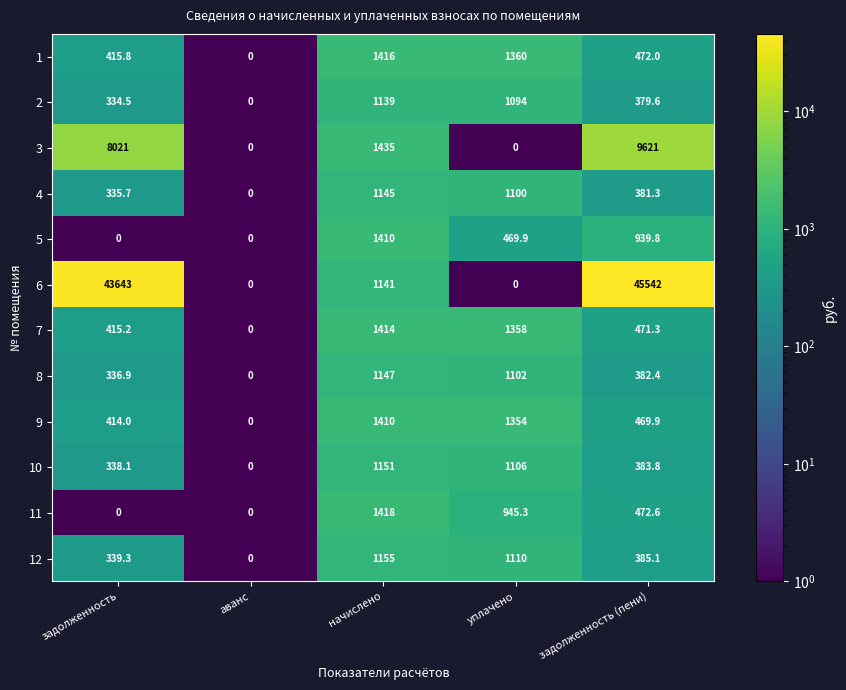

What is the highest value of the 8 series?

1147.0